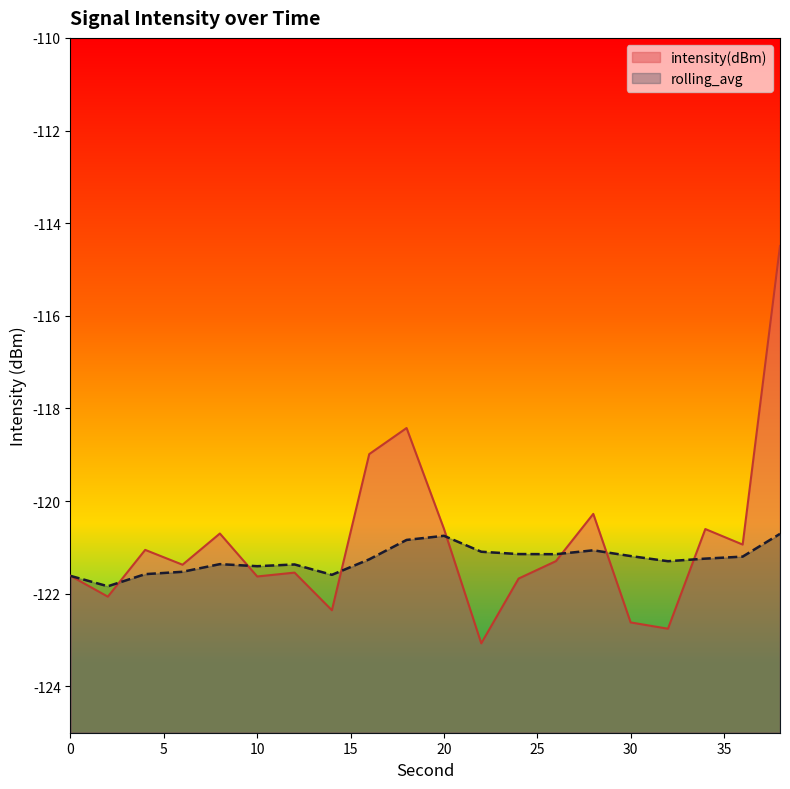

How many data points in rolling_avg are less than -121?

17